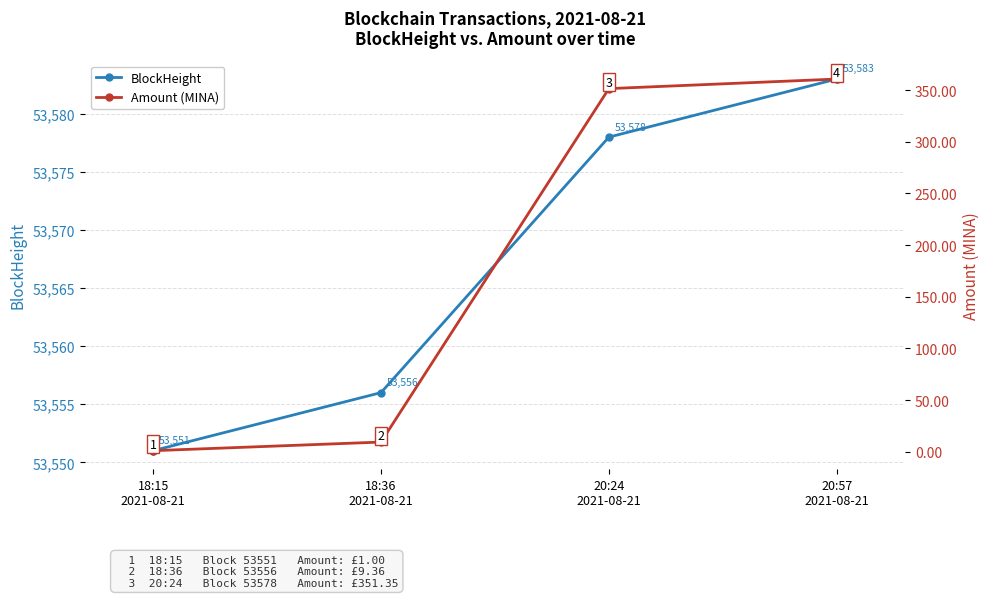

What value does the Amount (MINA) series have at 20:57
2021-08-21?

360.6